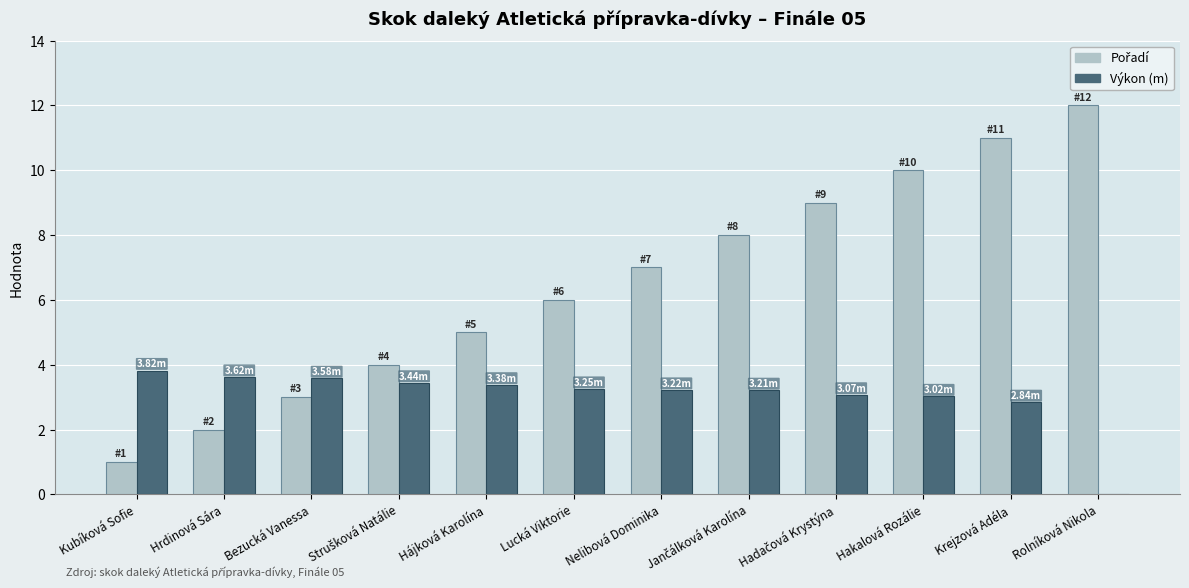

What is the sum of all Výkon (m) values?

36.5